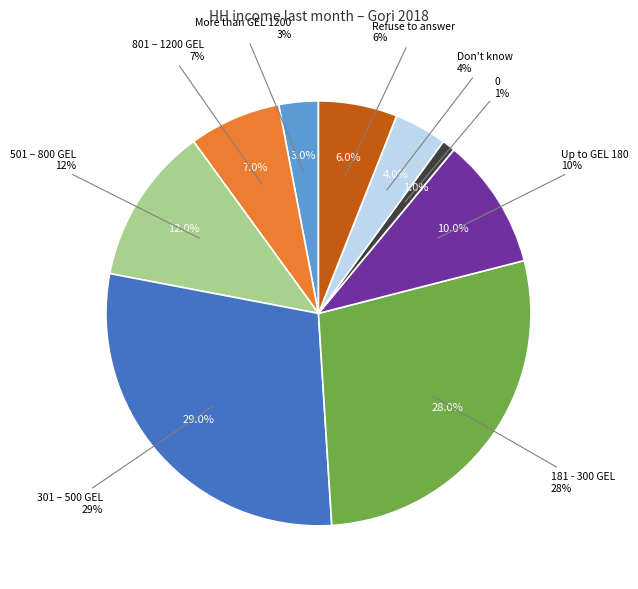

To the nearest percent, what is the difference between the Refuse to answer and 0 slice percentages?

5%